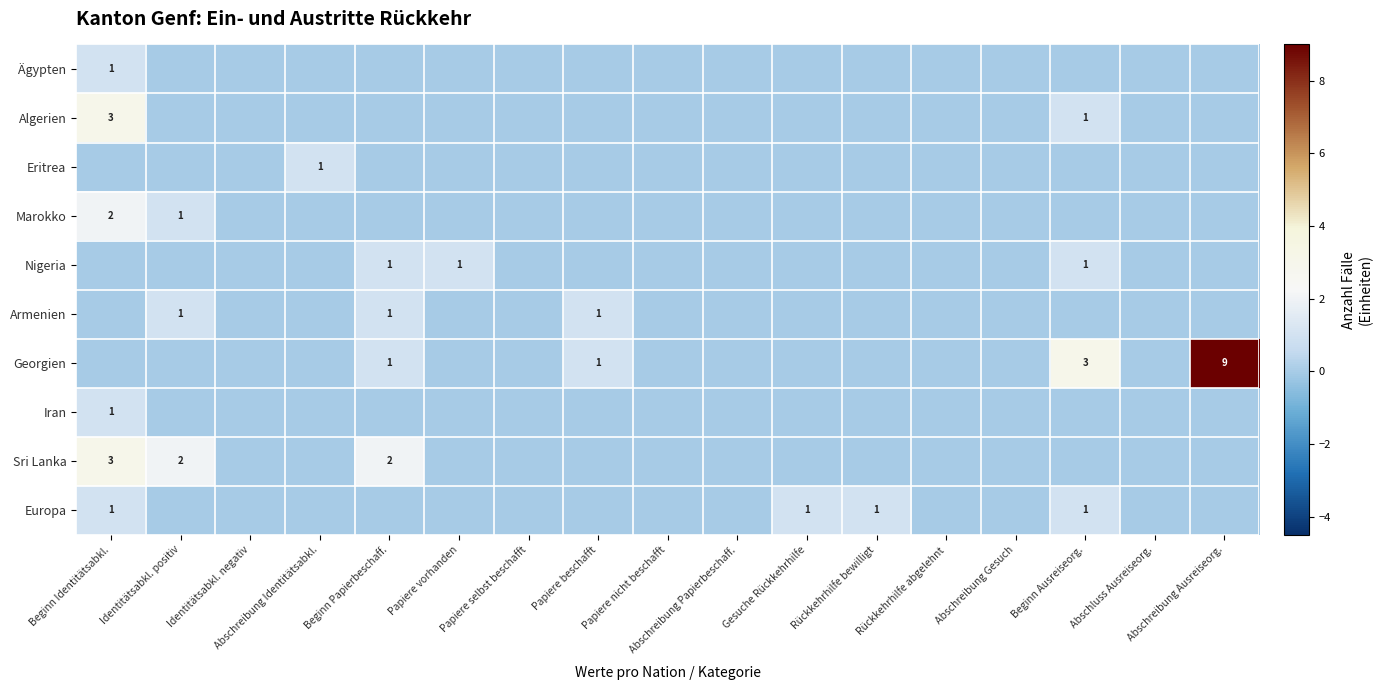

The Armenien series shows 0 at Identitätsabkl. positiv. True or false?

False